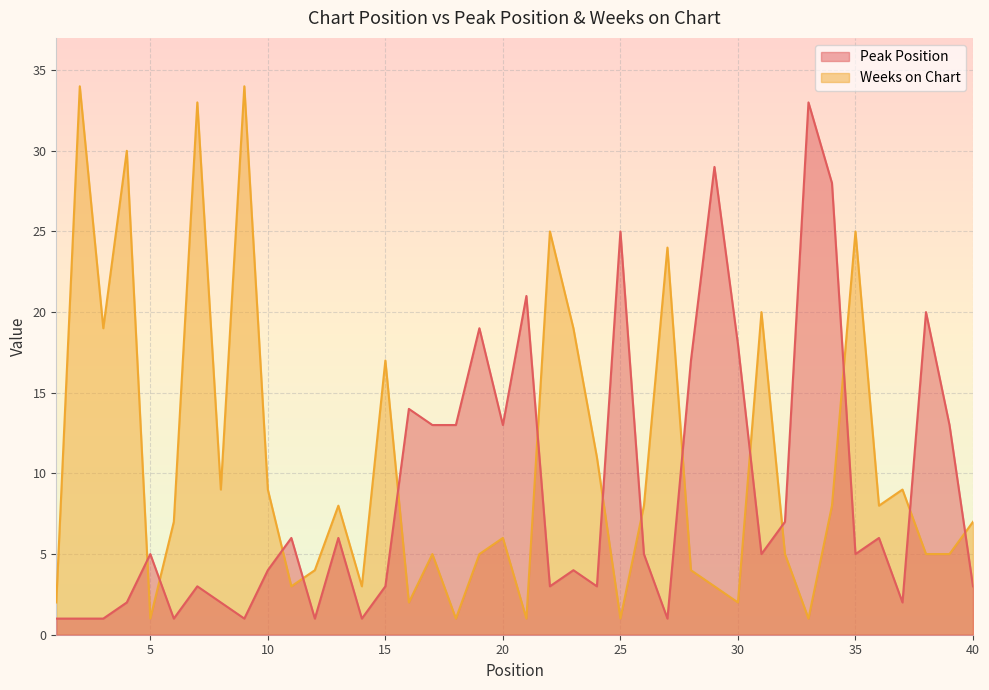

How many values in the Peak Position series exceed 5?

18